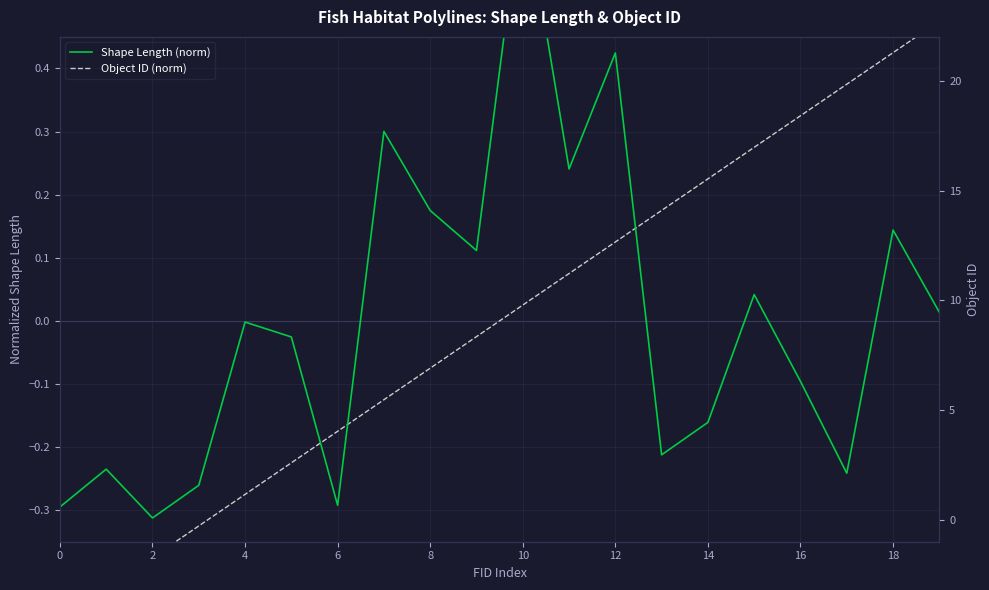

Is it true that Shape Length (norm) equals 0.1 at 15?

False